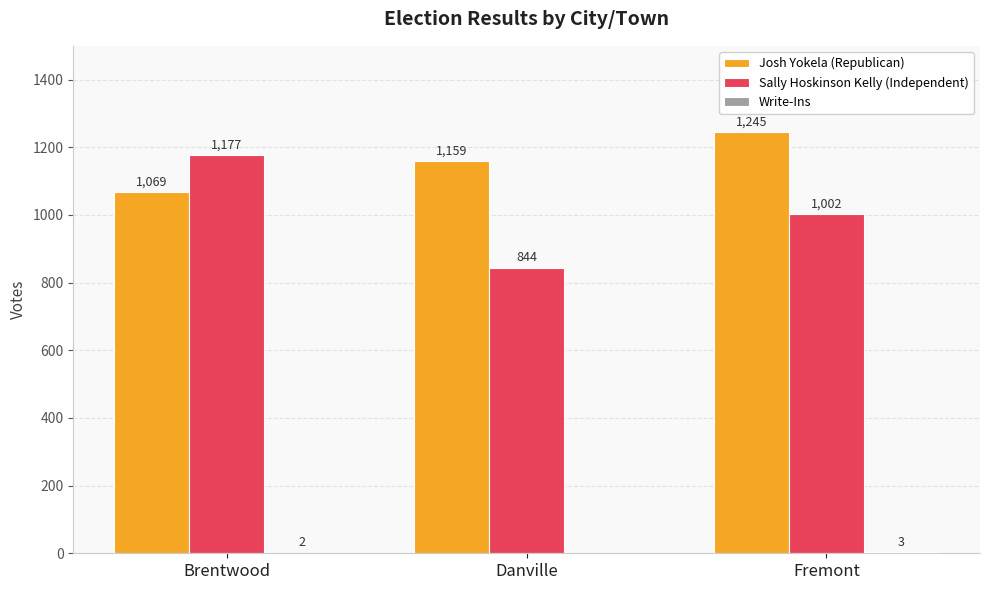

Which series has the largest total across all categories?

Josh Yokela (Republican)